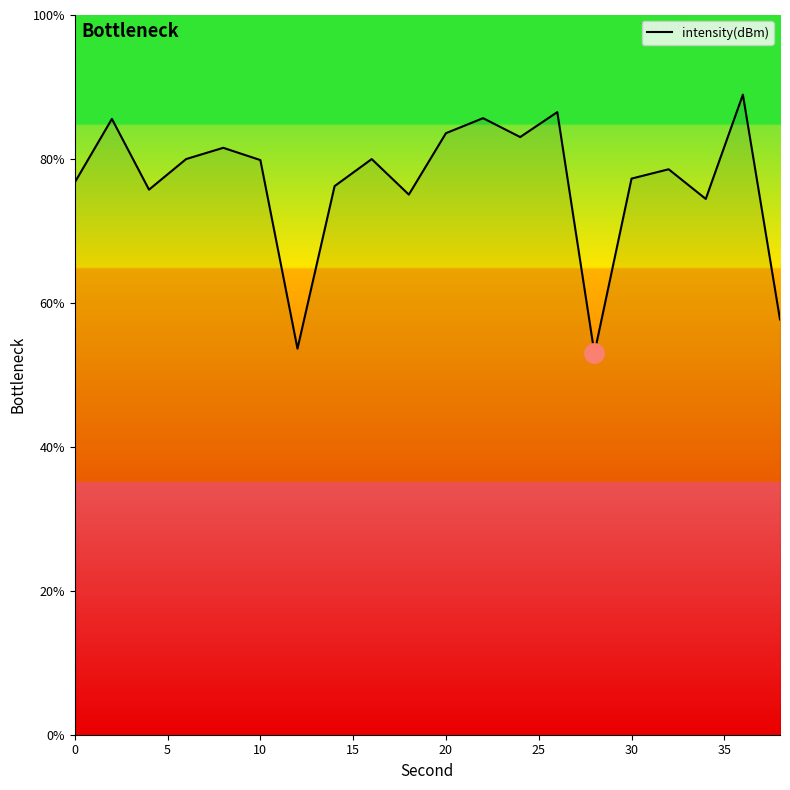

What is the minimum value shown in the chart?

53.0